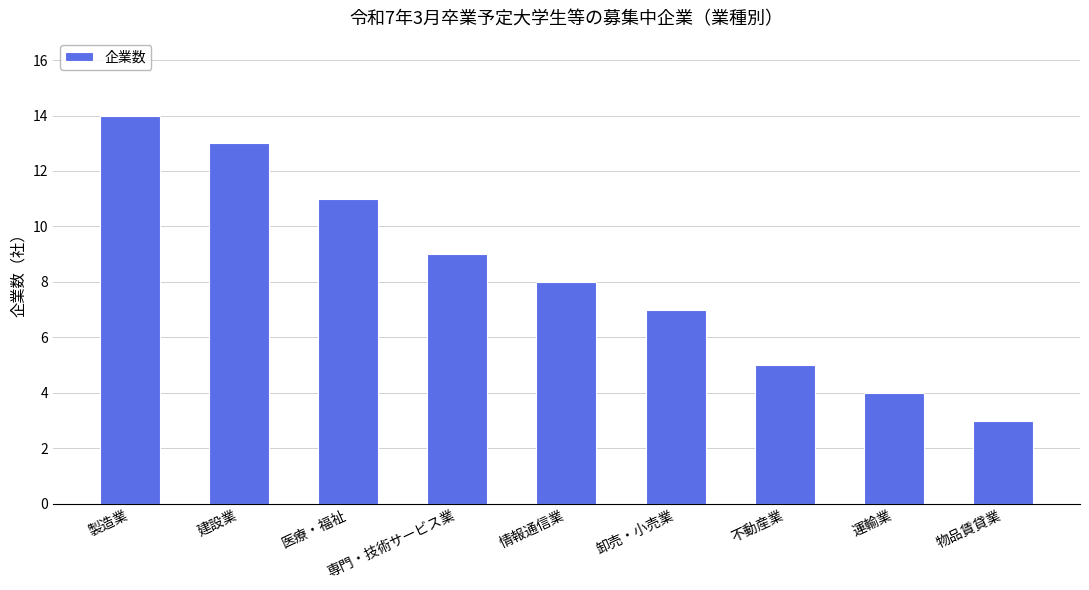

List the labels in order of value, smallest first.

物品賃貸業, 運輸業, 不動産業, 卸売・小売業, 情報通信業, 専門・技術サービス業, 医療・福祉, 建設業, 製造業